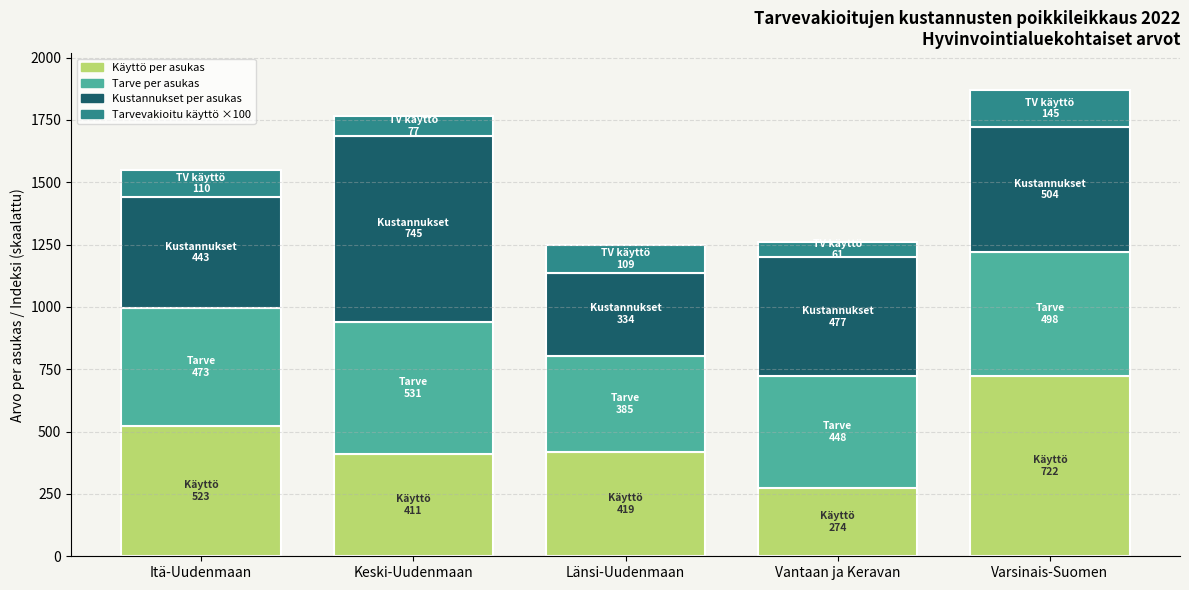

What is the total value across all series at Länsi-Uudenmaan?

1246.7